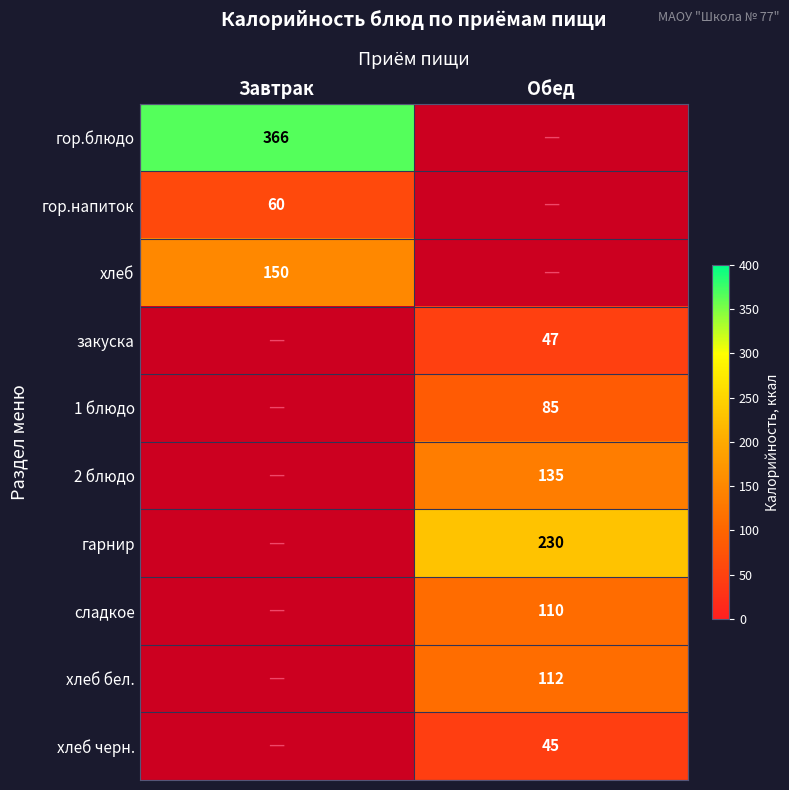

The value of гор.напиток at Завтрак is 107. True or false?

False